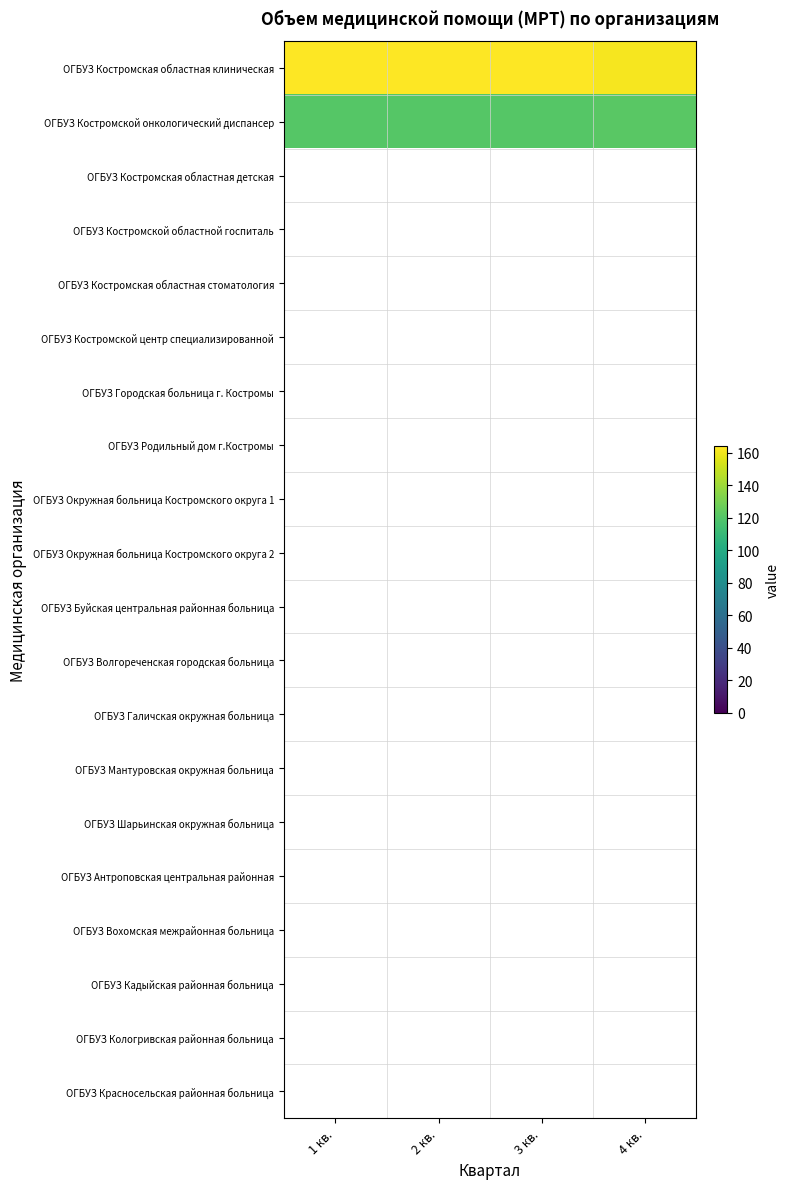

Which series has the largest total across all categories?

ОГБУЗ Костромская областная клиническая